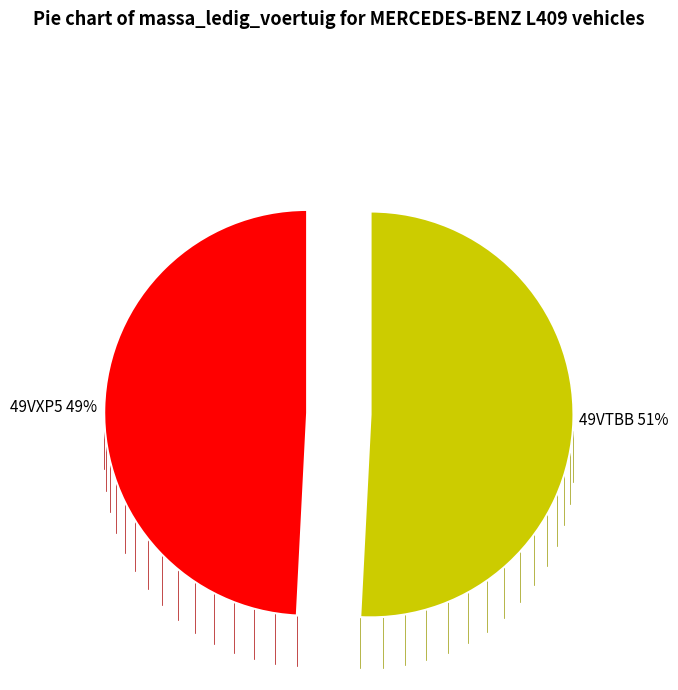

To the nearest percent, what is the difference between the largest and smallest slice percentages?

2%